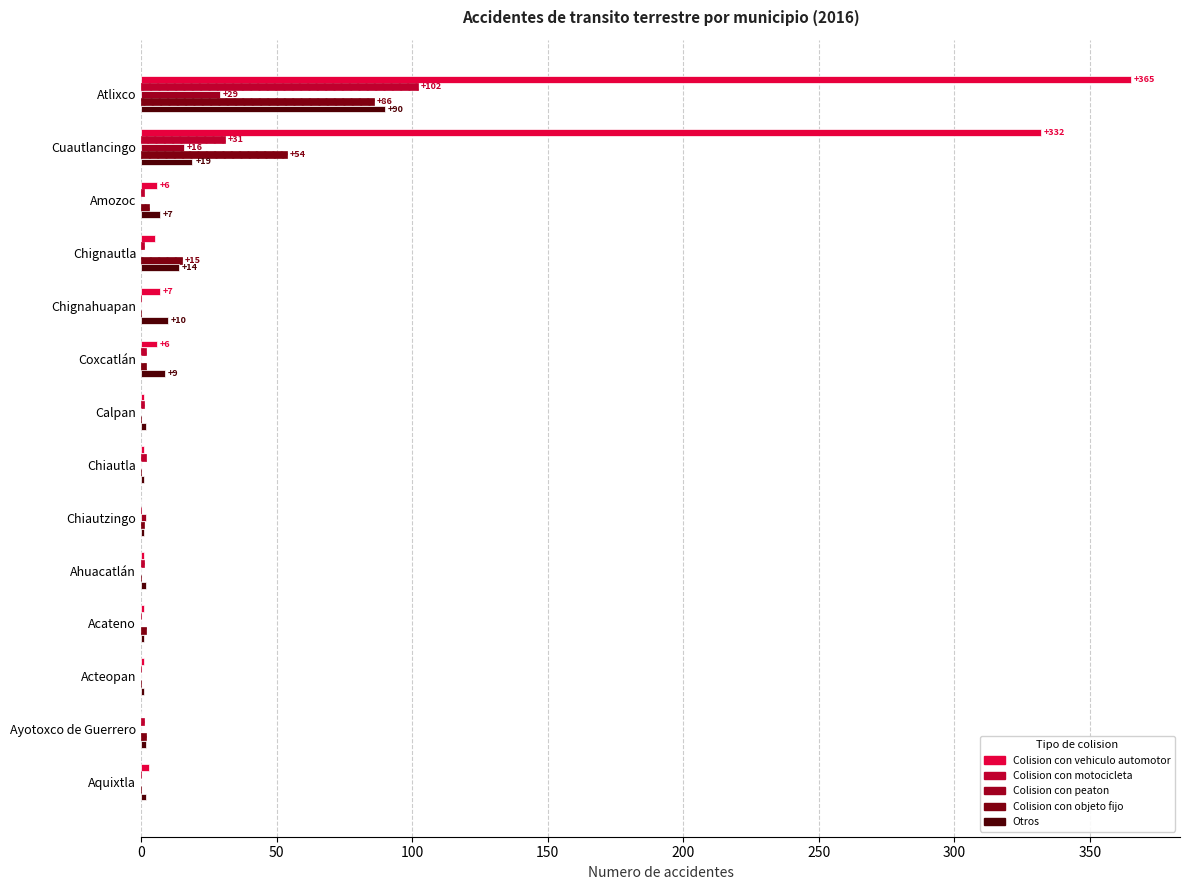

Where is Colision con vehiculo automotor nearest to the value 182?

Cuautlancingo